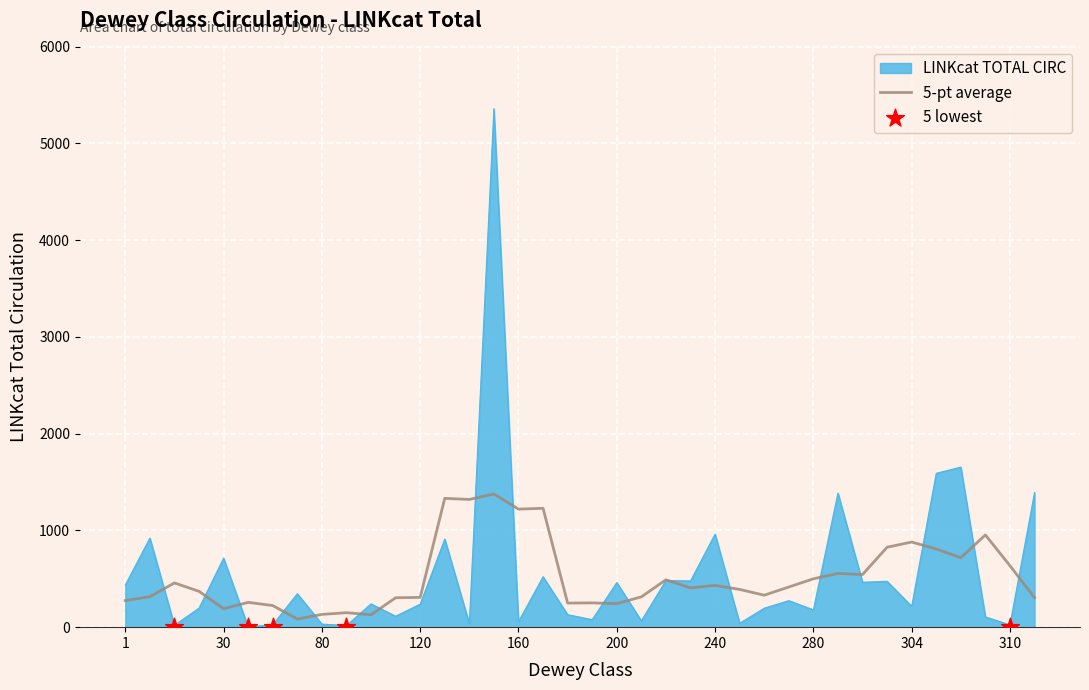

What is the change in value from 30 to 50?

-711